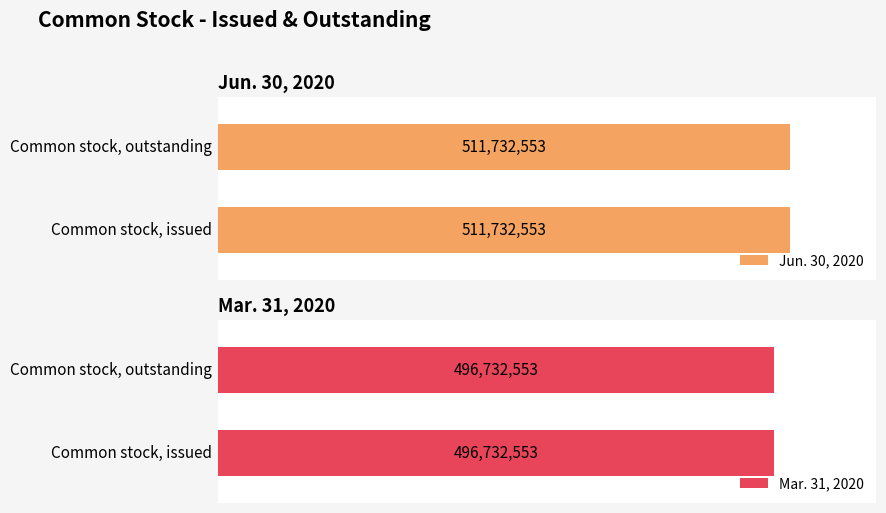

What is the highest value of the Jun. 30, 2020 series?

511732553